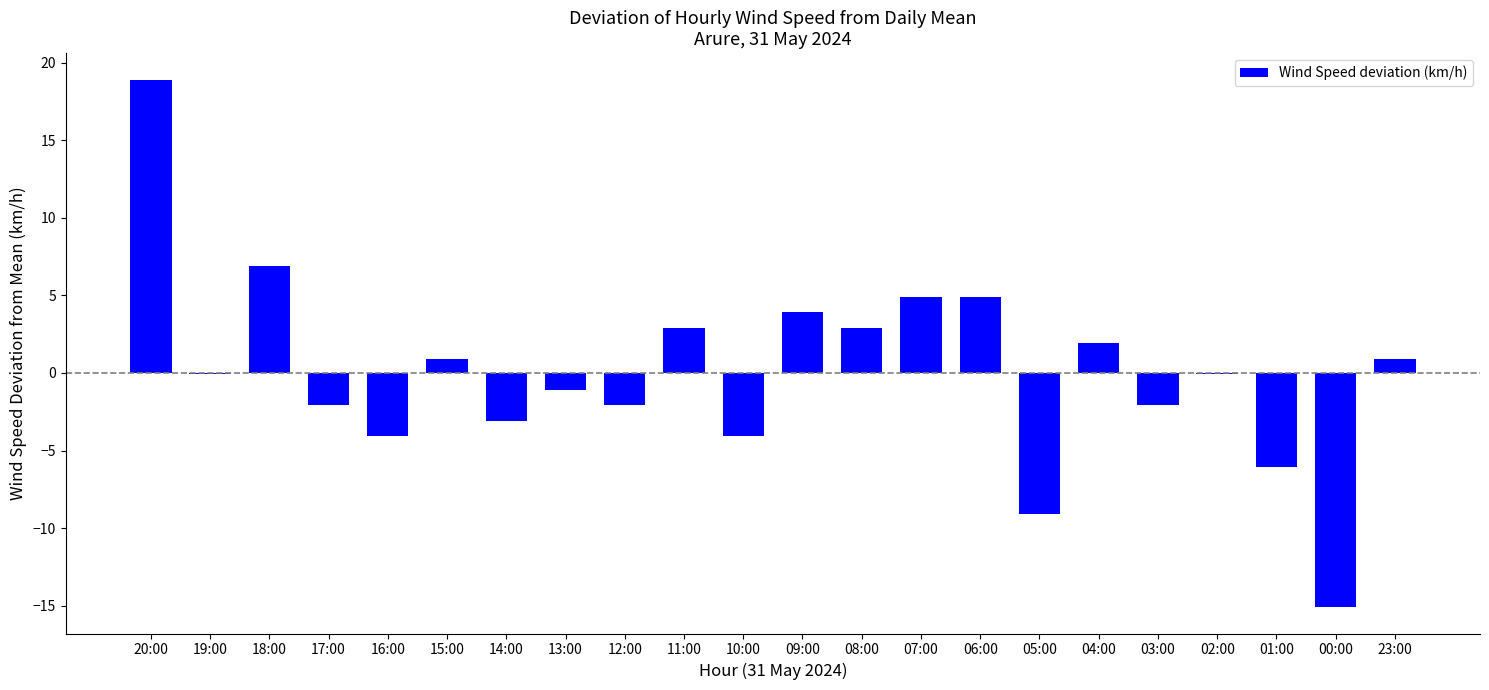

How many data points does each series have?

22